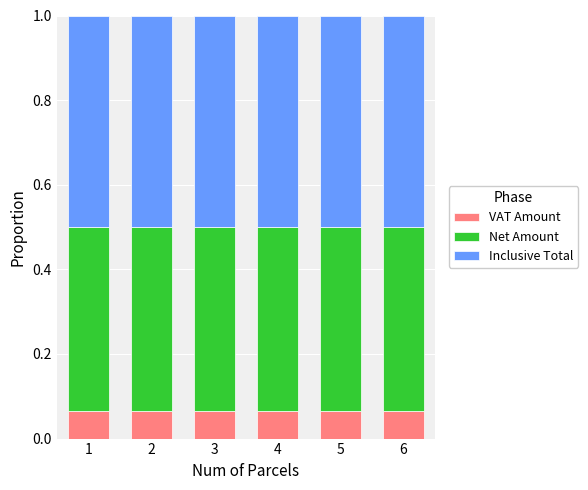

What is the total value across all series at 5?

1.0